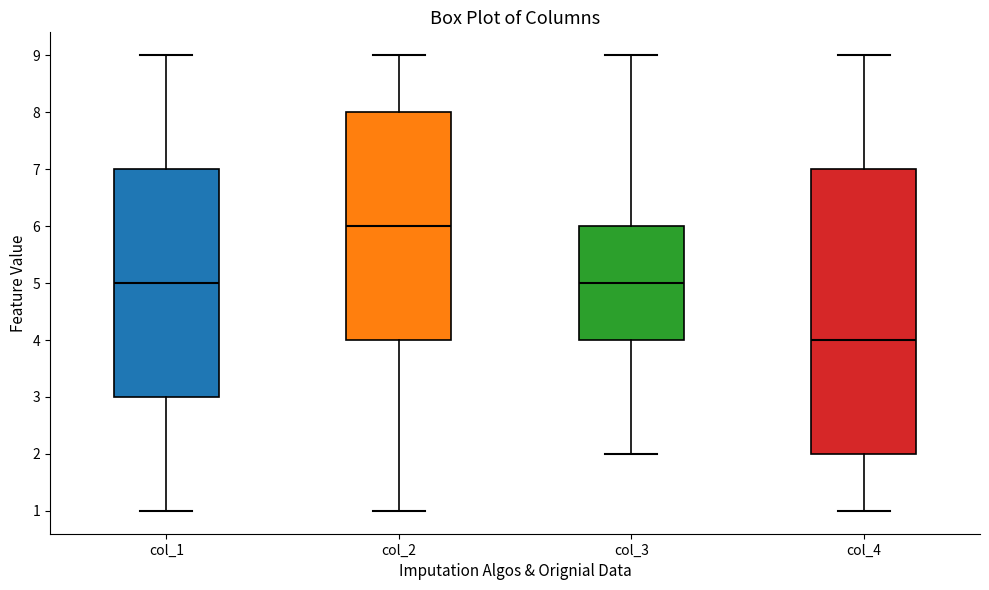

Reading left to right, transcribe this box plot: for each box, give where its median line is, the range the box spans, and where its two whiskers end, as read against the y-axis. The values are not printed on the chart, so give them approximately, as read against the axis.

col_1: median 5, box 3 to 7, whiskers 1 to 9
col_2: median 6, box 4 to 8, whiskers 1 to 9
col_3: median 5, box 4 to 6, whiskers 2 to 9
col_4: median 4, box 2 to 7, whiskers 1 to 9